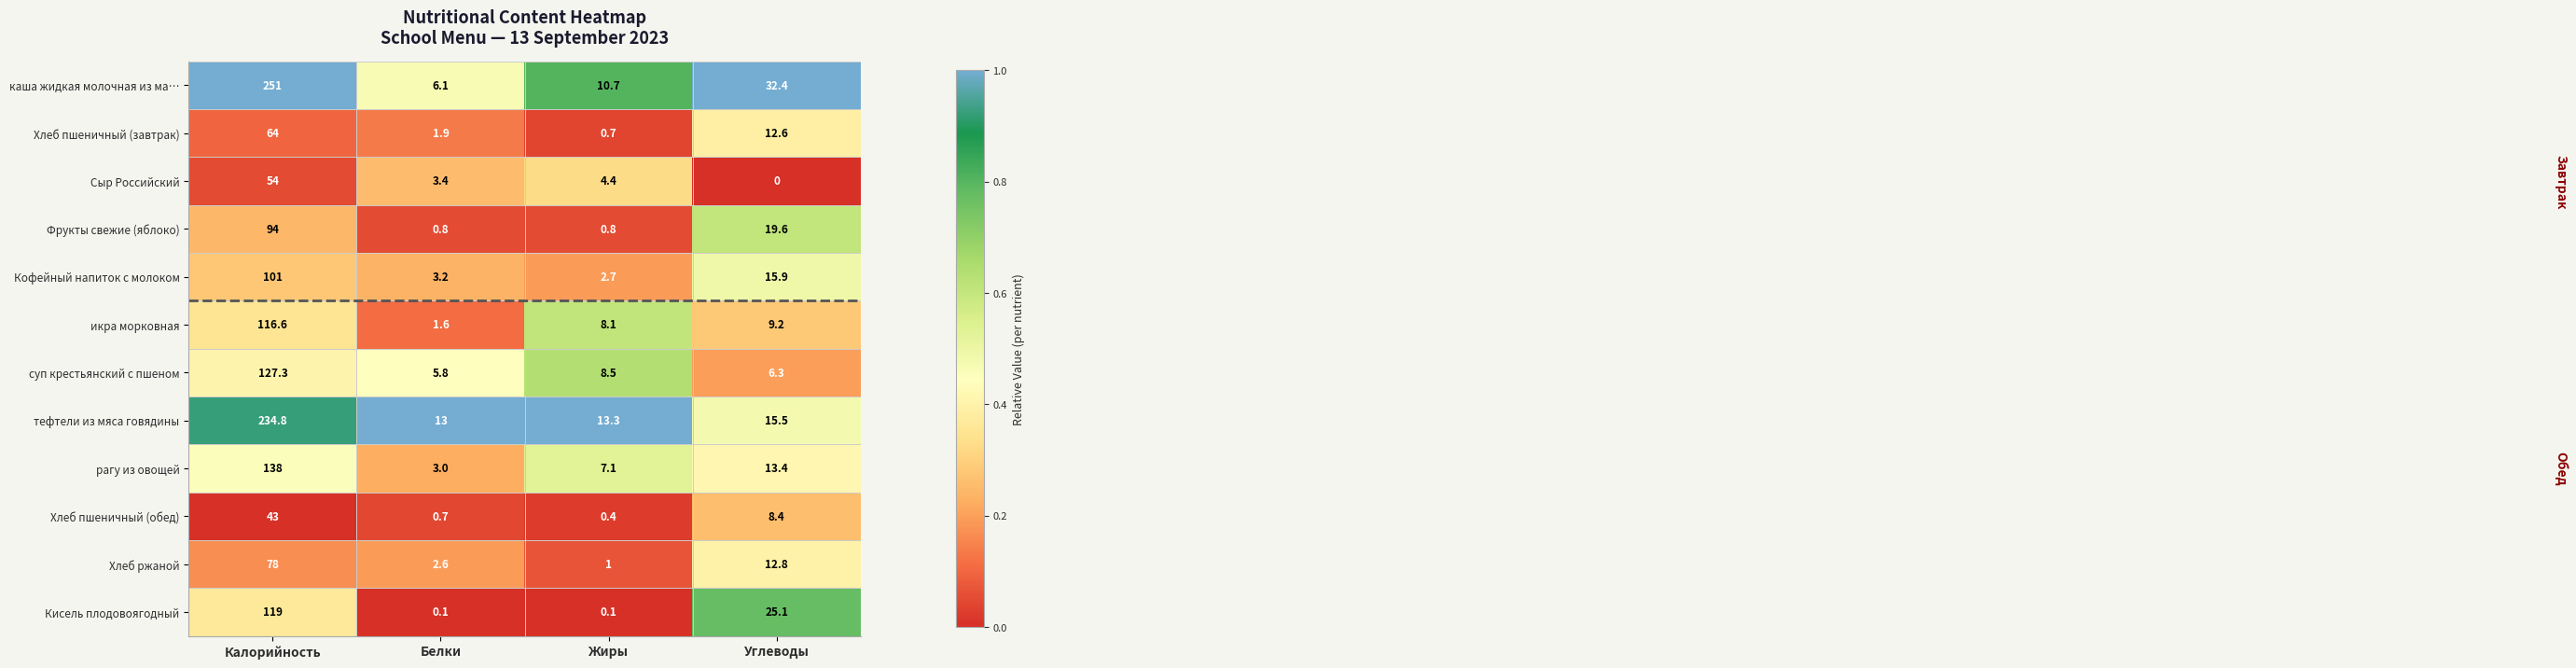

Which series has the largest total across all categories?

каша жидкая молочная из ма…